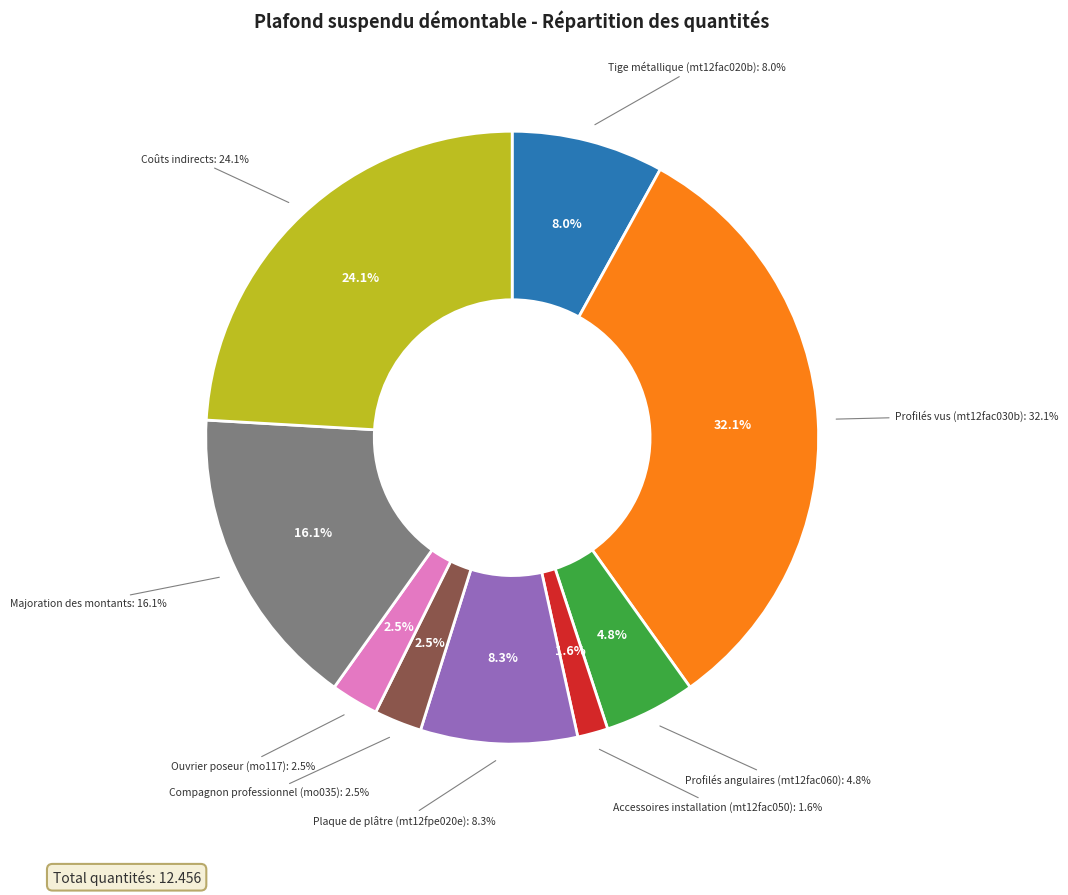

Which category has the smallest portion of the pie?

Accessoires installation (mt12fac050)